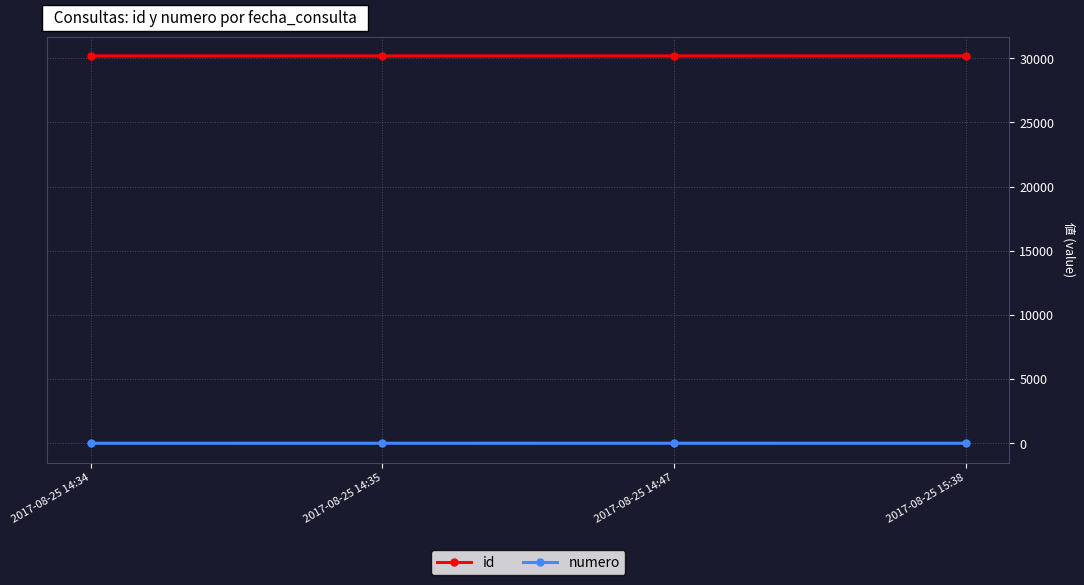

What is the label of the 3rd point from the right?

2017-08-25 14:35